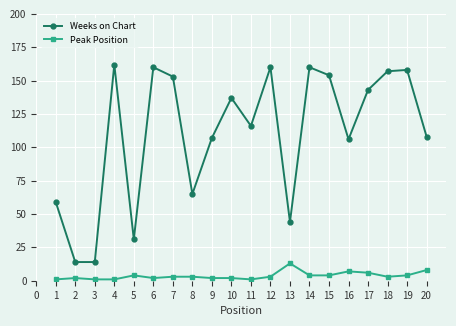

At which category does Weeks on Chart reach its first local peak?

4